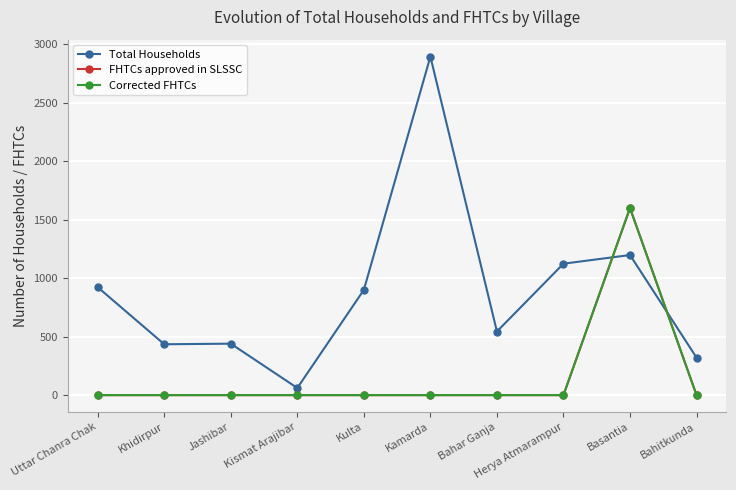

Is this an area chart (filled region under the line)?

No